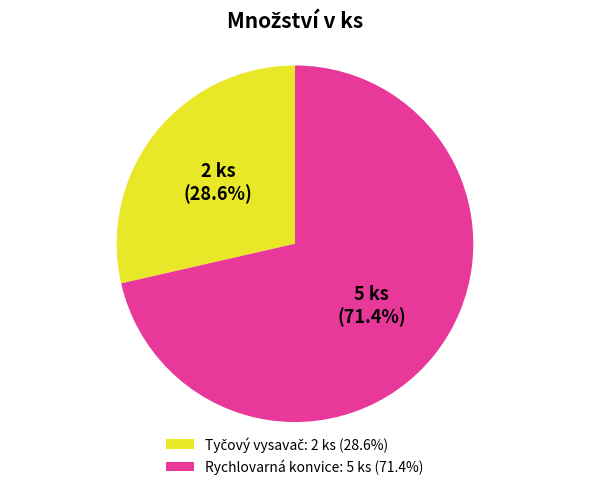

Is there a majority slice in this chart?

Yes